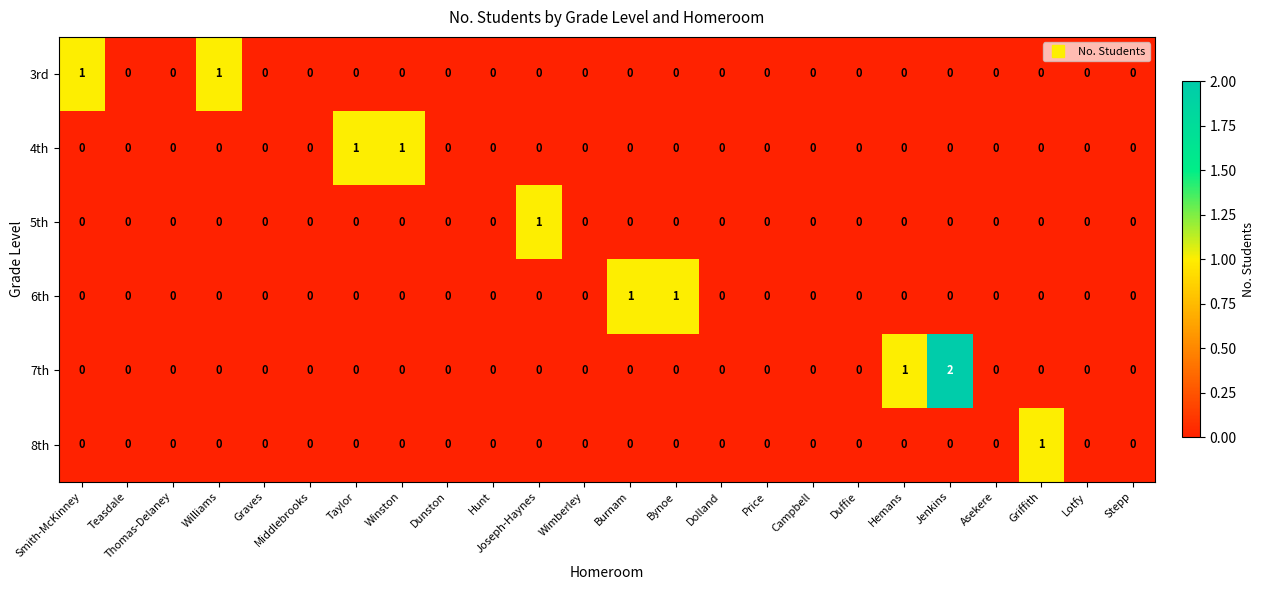

What is the spread (max minus min) of values at Hemans?

1